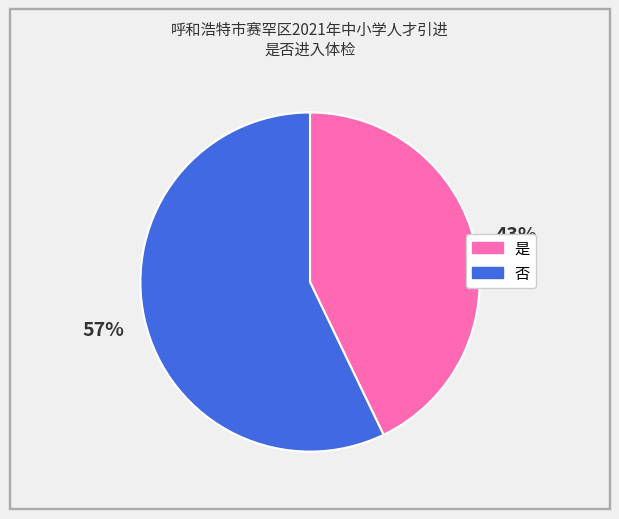

Does any single category account for the majority?

Yes